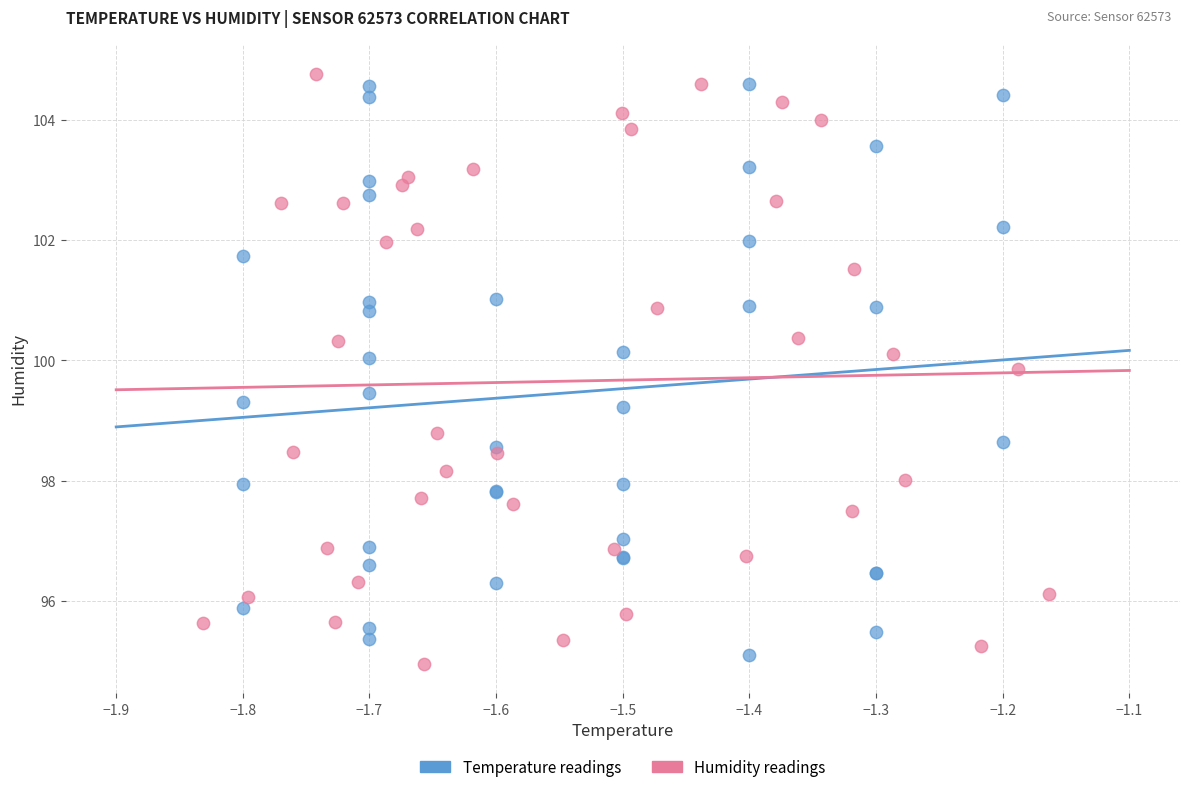

Which series contains the lowest Y value?

Humidity readings